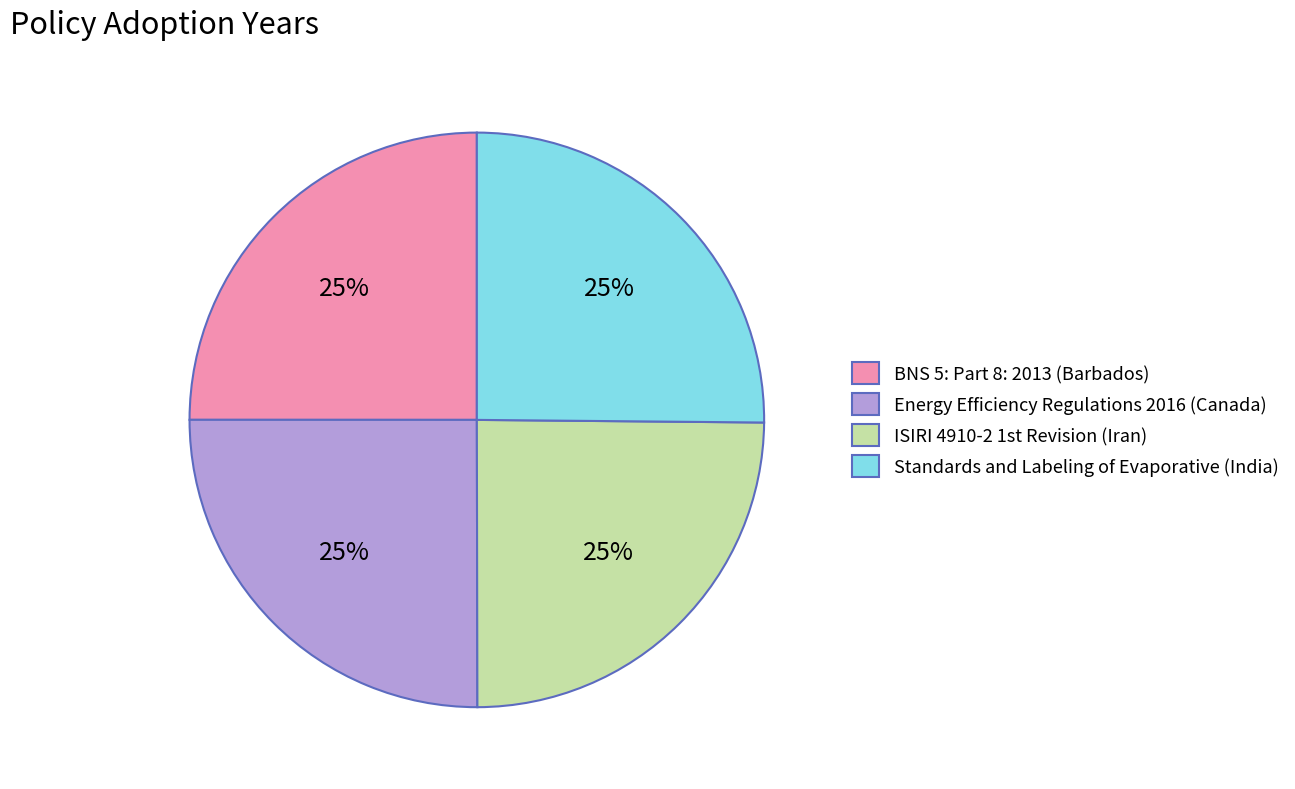

To the nearest percent, what is the average slice percentage?

25%